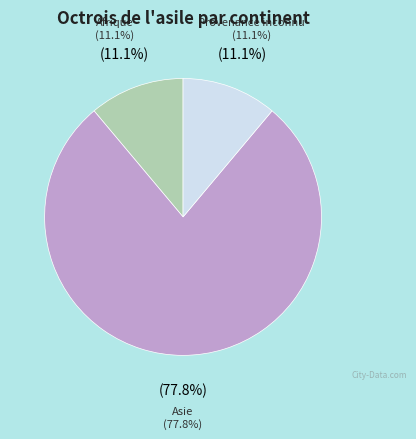

Combined, what portion of the pie is Asie and Provenance inconnu?

88.9%